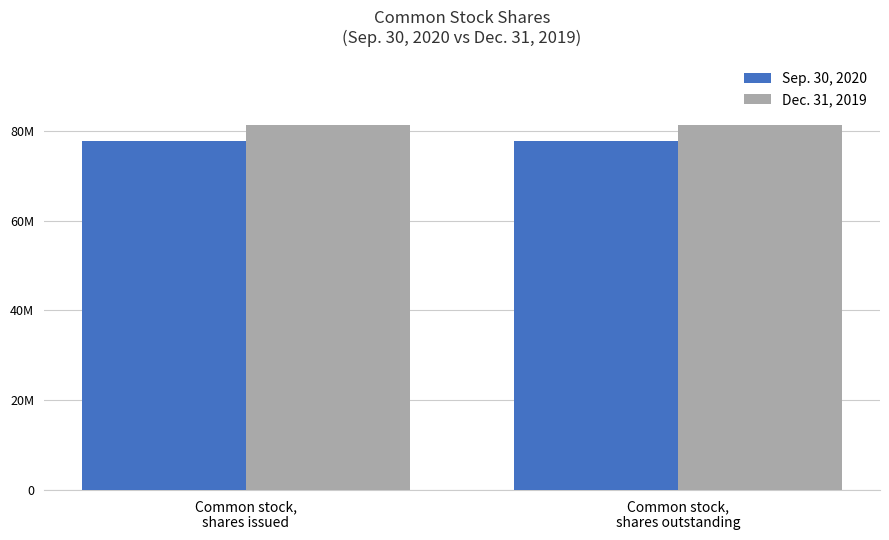

What position from the left is Common stock,
shares issued?

1